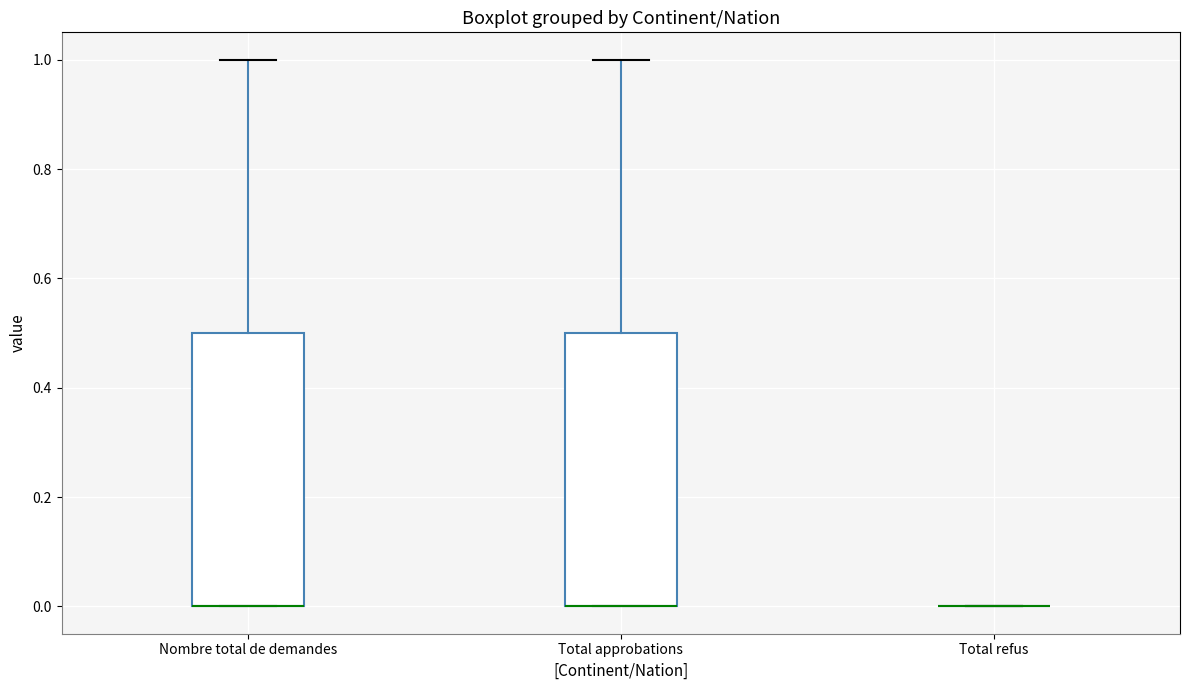

Reading left to right, read every box against the y-axis: the position of its median line, the range the box covers, and the ends of its whiskers. The values are not printed on the chart, so give them approximately, as read against the axis.

Nombre total de demandes: median 0.0 (drawn on the box's lower edge), box 0.0 to 0.5, whiskers 0.0 to 1.0
Total approbations: median 0.0 (drawn on the box's lower edge), box 0.0 to 0.5, whiskers 0.0 to 1.0
Total refus: box collapsed to a line at 0.0, whiskers 0.0 to 0.0